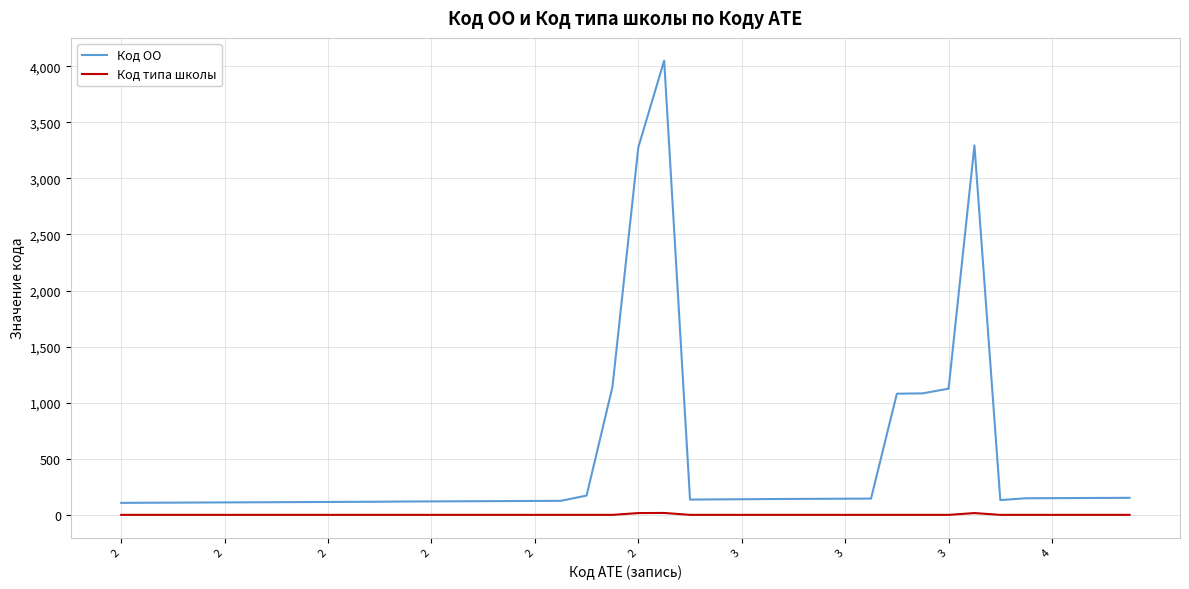

Which series has the largest total across all categories?

Код ОО